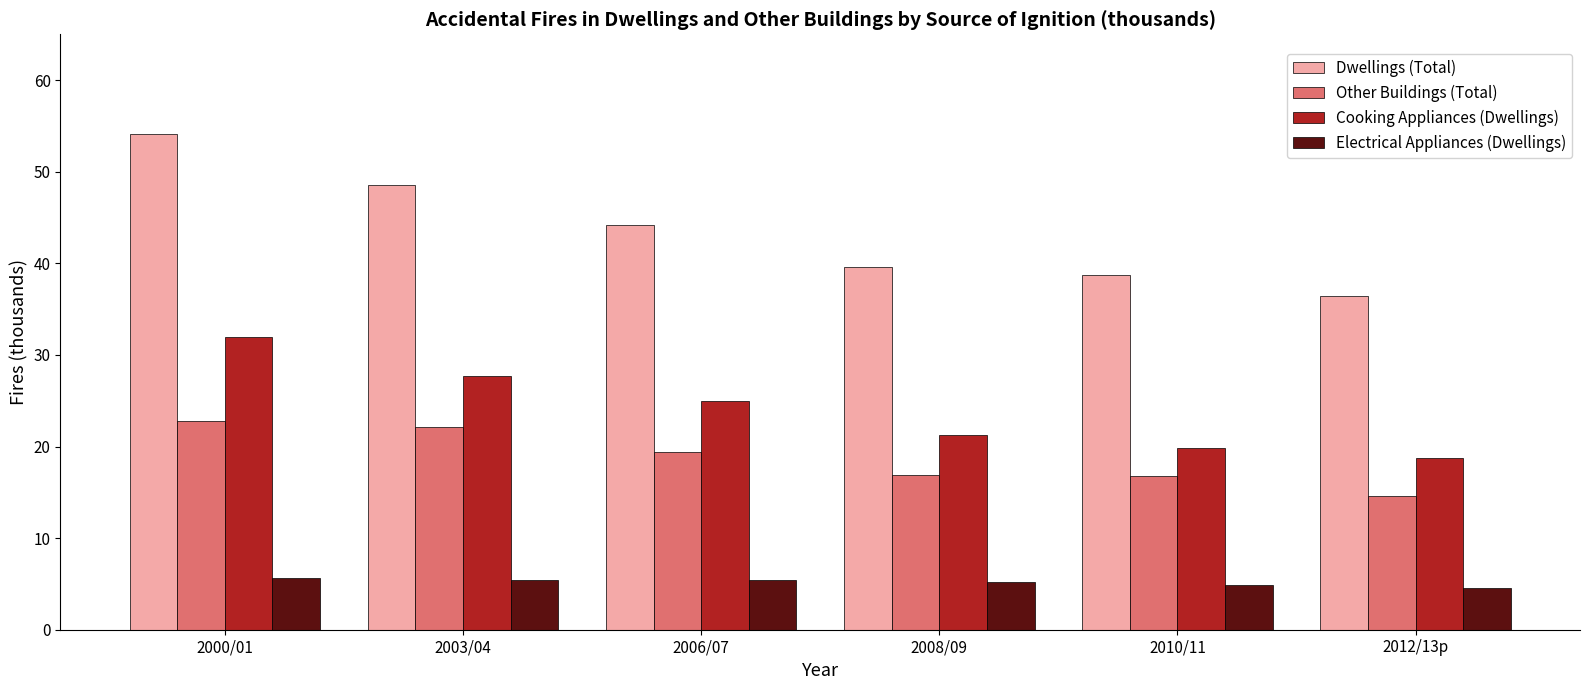

How many categories are shown in the chart?

6